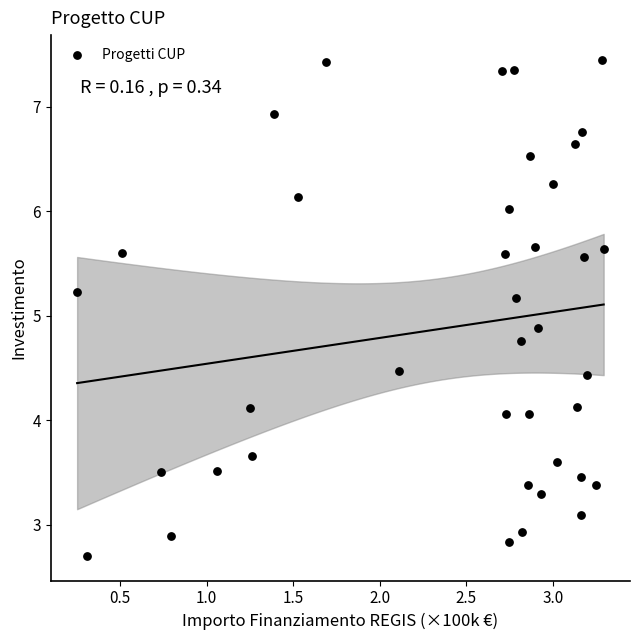

What is the range of X values (max minus min)?

3.0